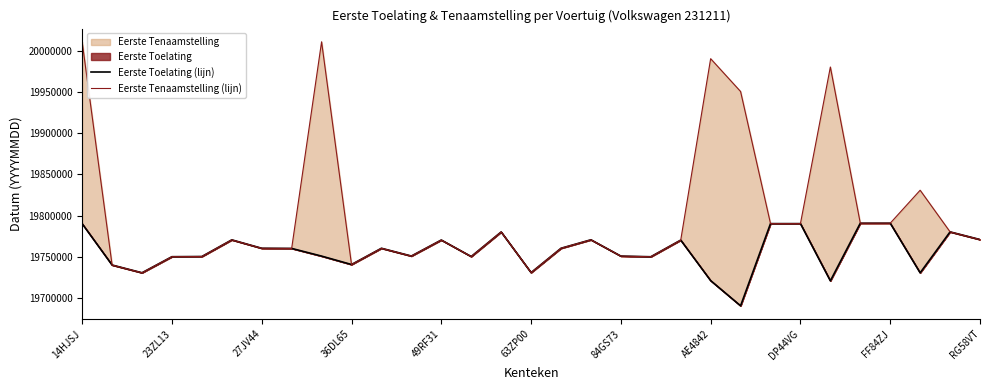

What is the difference between the second highest and second lowest values in the Eerste Tenaamstelling (lijn) series?

279818